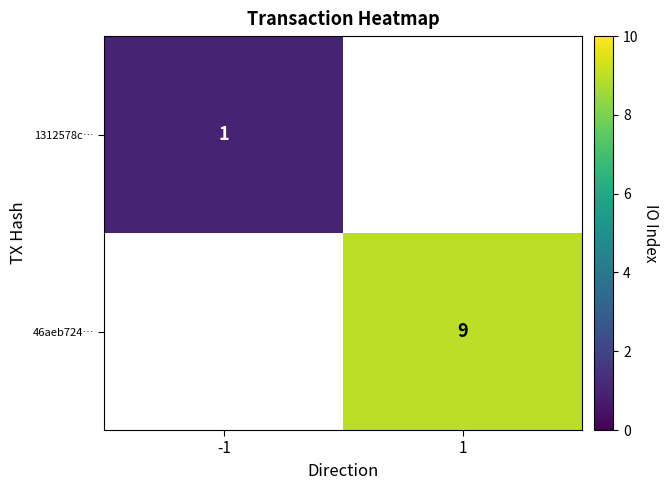

True or false: 1312578c… has a value of 1 at -1.

True